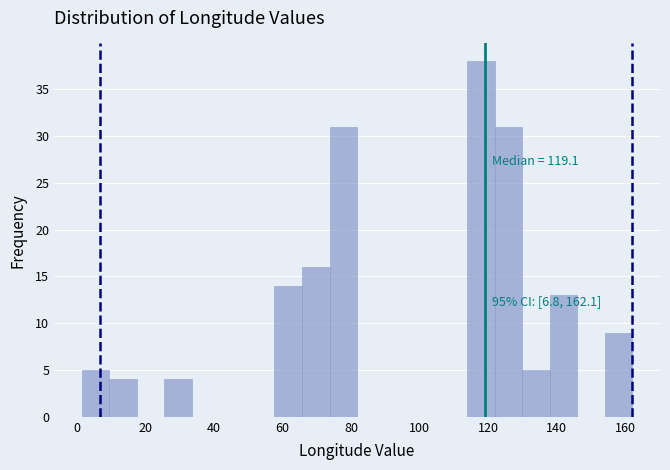

Which range on the x-axis has the tallest bar?

114 to 122